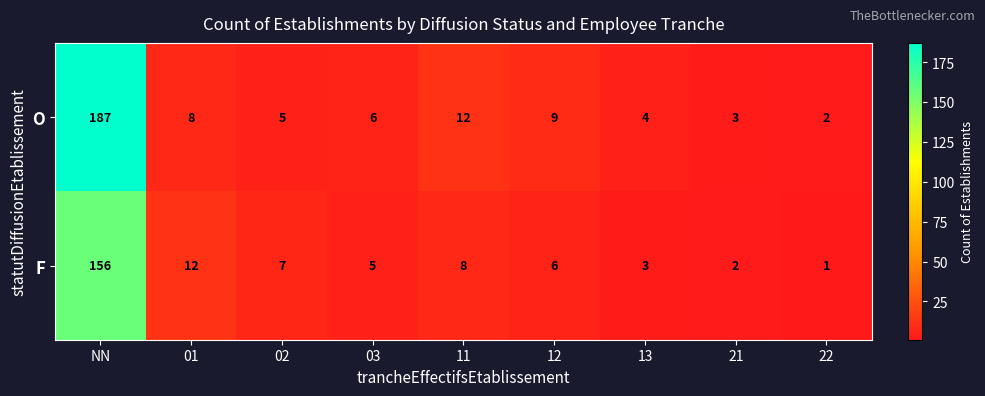

What is the difference between the highest and lowest values at 11?

4